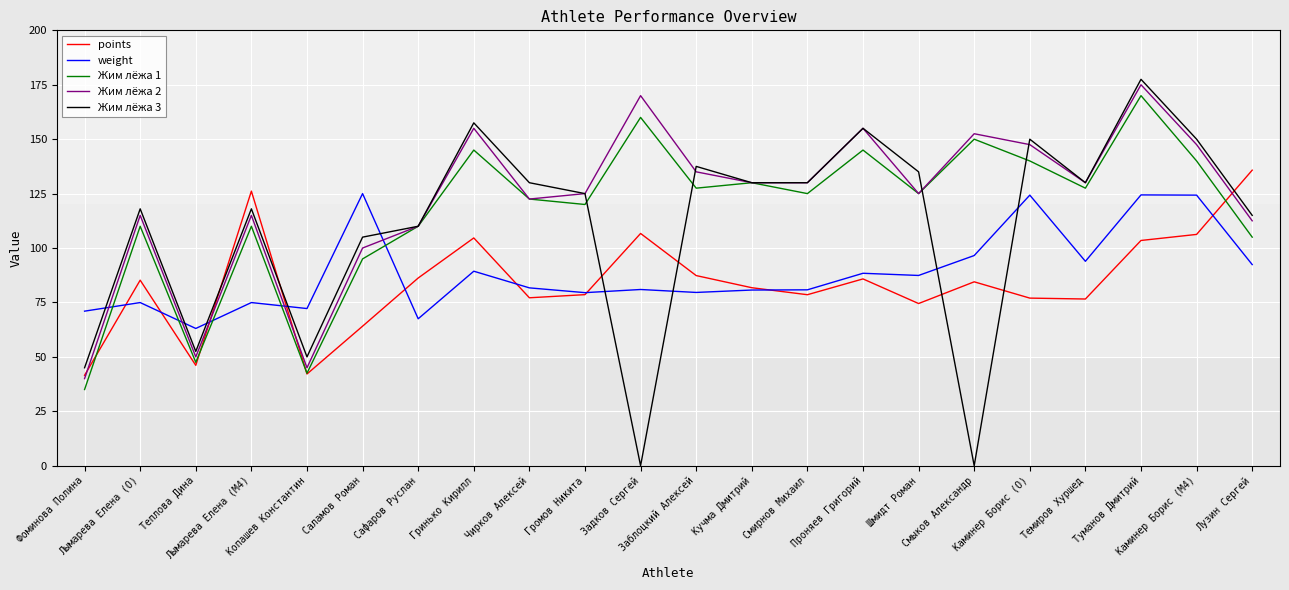

Is the value of Жим лёжа 2 at Темиров Хуршед greater than the value of points at Каминер Борис (M4)?

Yes